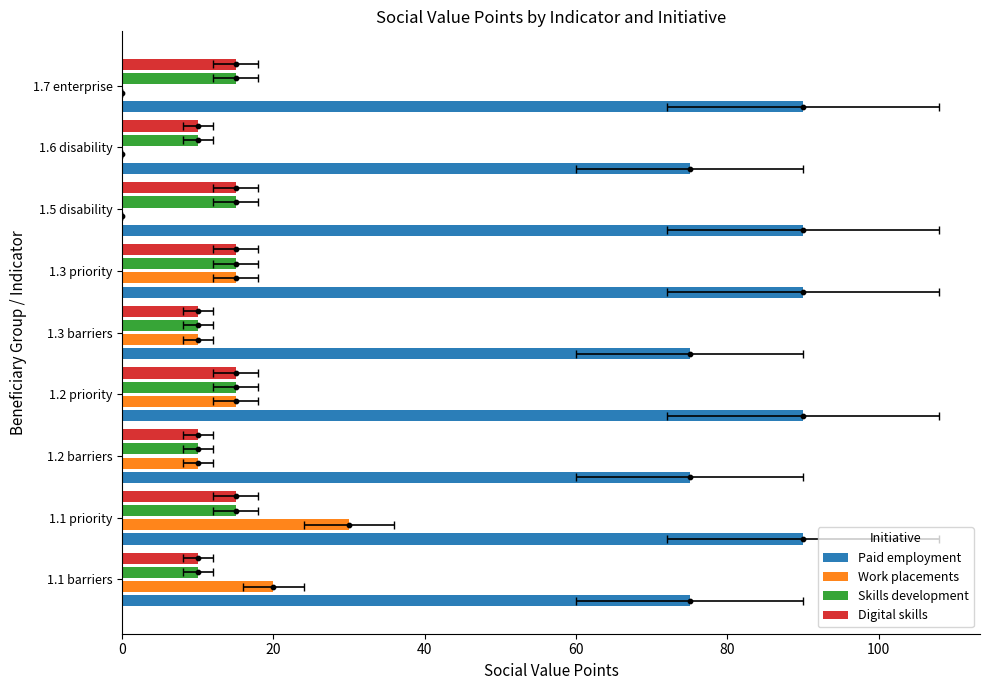

At how many categories does at least one series exceed 70?

9